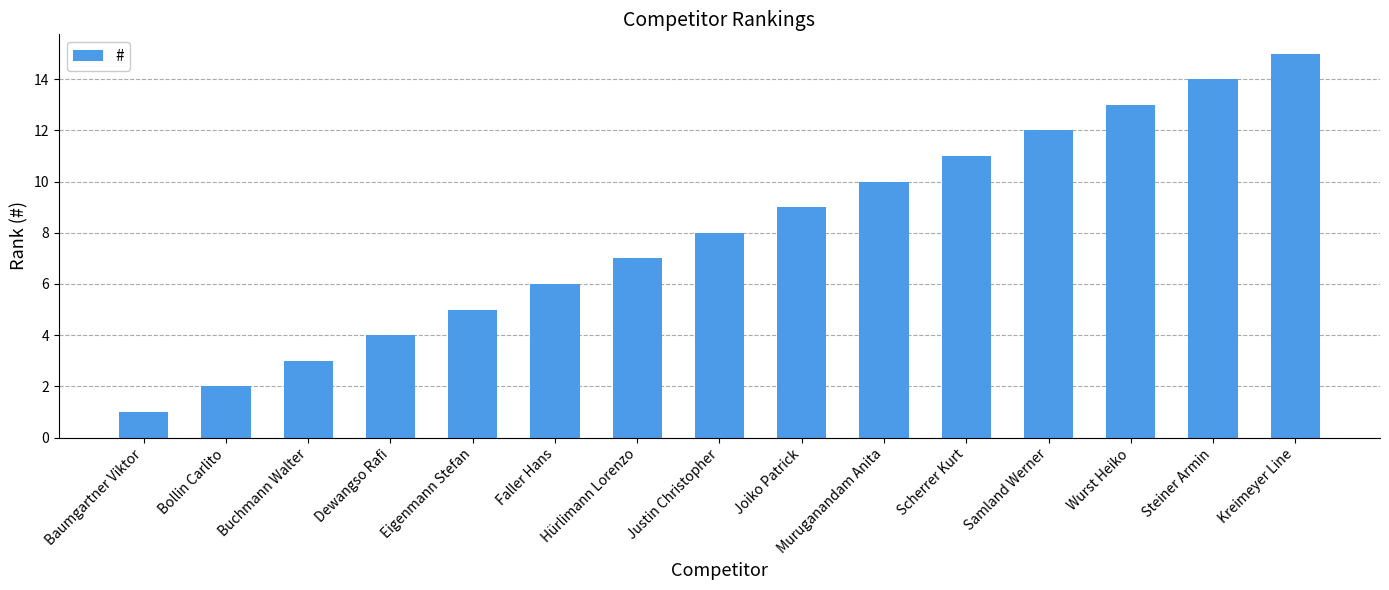

List the labels in order of value, smallest first.

Baumgartner Viktor, Bollin Carlito, Buchmann Walter, Dewangso Rafi, Eigenmann Stefan, Faller Hans, Hürlimann Lorenzo, Justin Christopher, Joiko Patrick, Muruganandam Anita, Scherrer Kurt, Samland Werner, Wurst Heiko, Steiner Armin, Kreimeyer Line